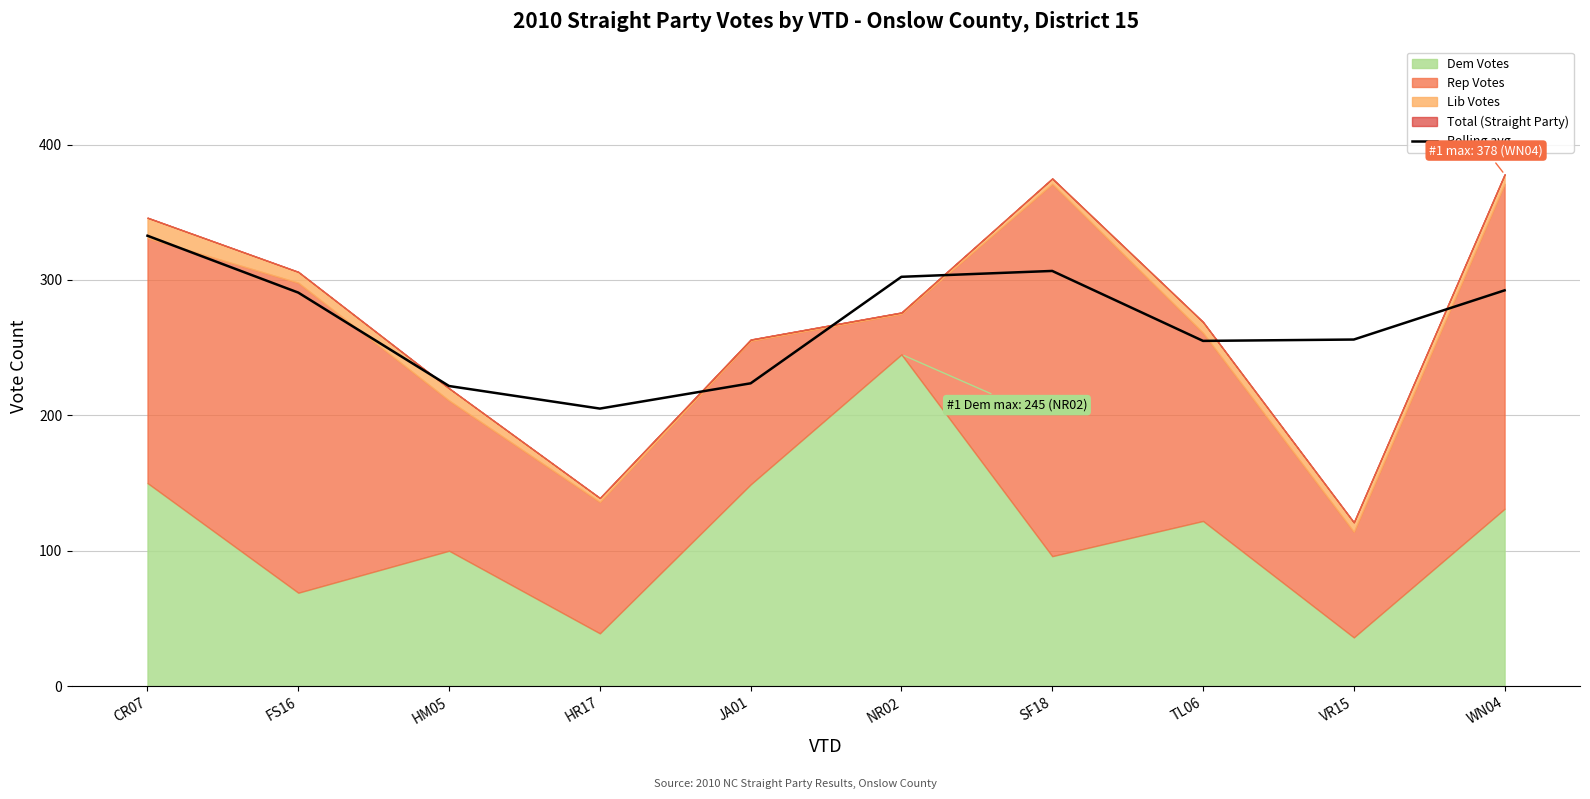

Does the chart display data point markers on the line(s)?

No